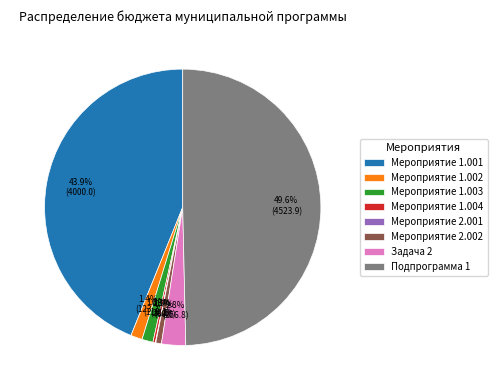

Is it true that Мероприятие 1.001 is 44% of the pie?

True